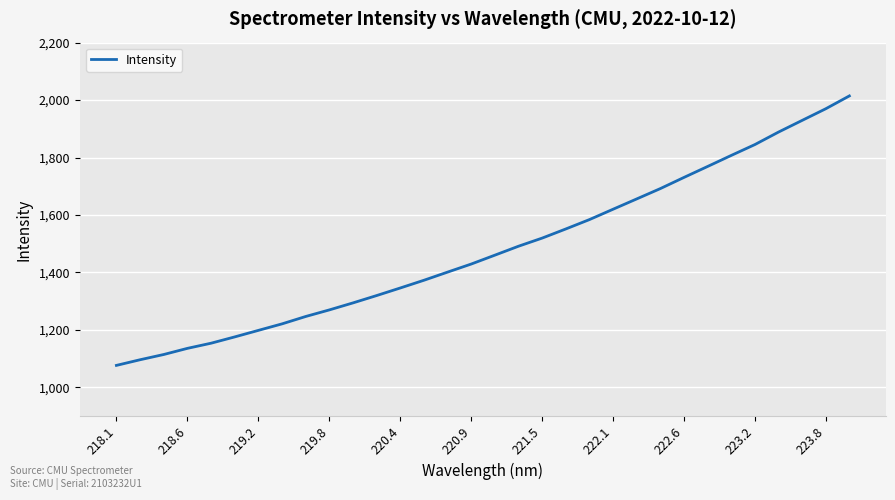

What is the difference between the maximum and minimum values?

937.9